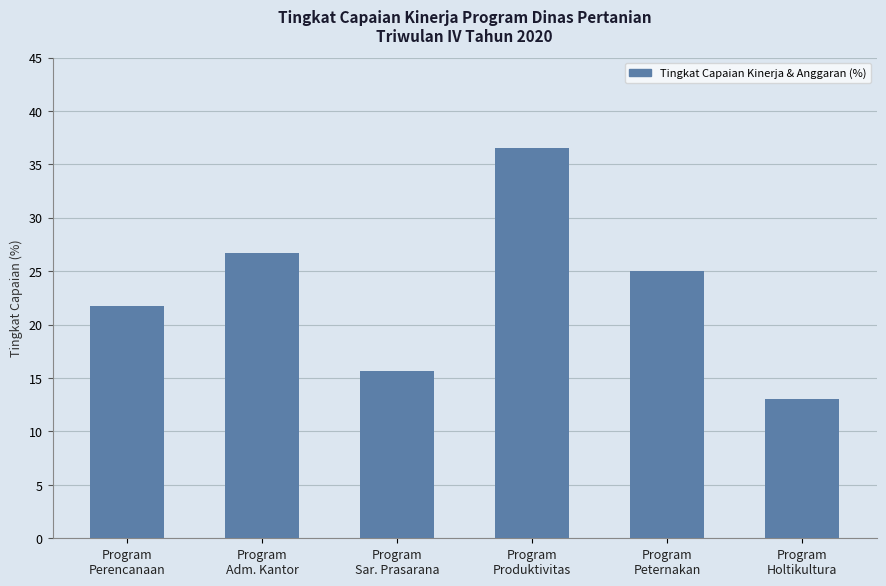

Which has a higher value, Program
Adm. Kantor or Program
Perencanaan?

Program
Adm. Kantor